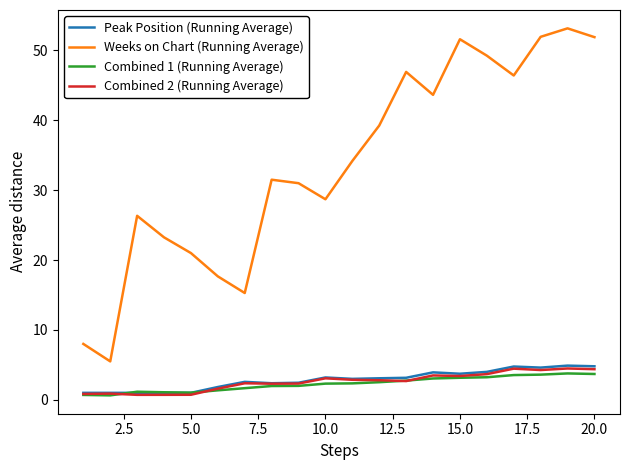

Which series has the largest total across all categories?

Weeks on Chart (Running Average)